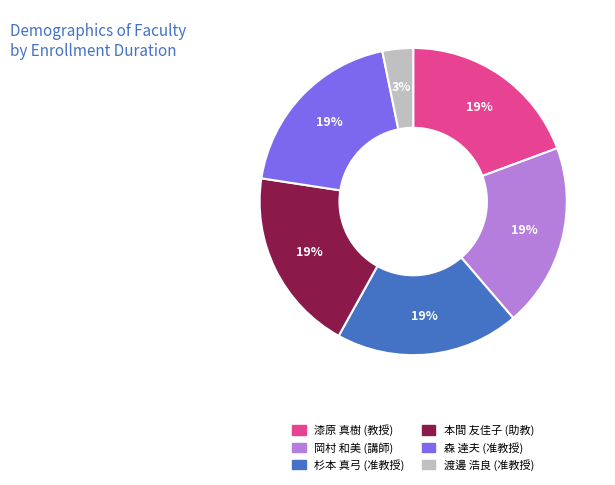

Count the number of slices in the pie.

6